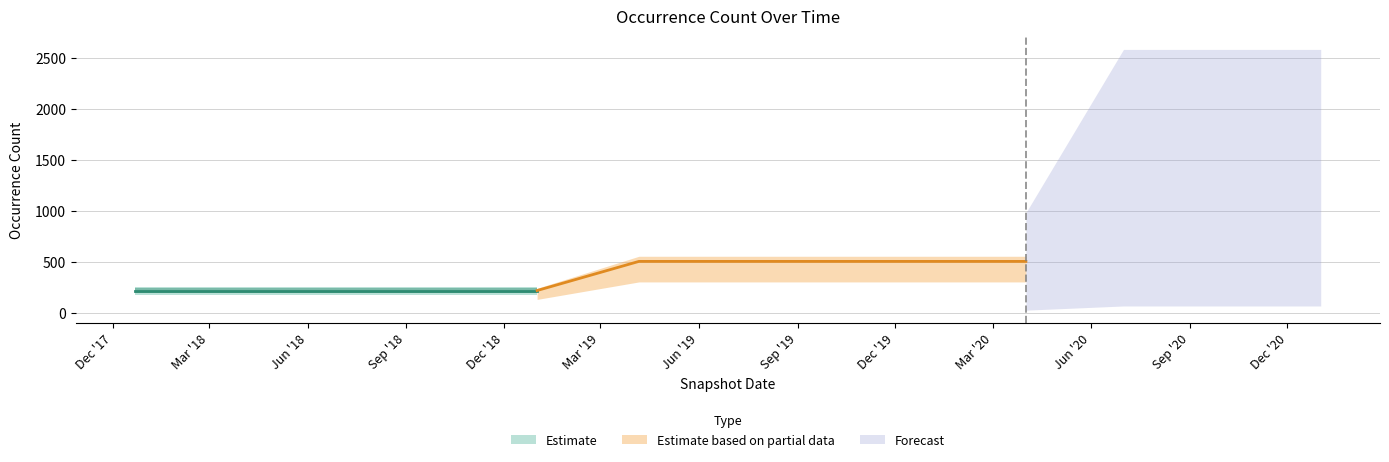

Rank the categories by value from lowest to highest.

2017-12-22, 2018-04-09, 2018-07-11, 2018-09-28, 2019-01-01, 2019-04-06, 2019-07-01, 2019-10-09, 2020-01-01, 2020-04-01, 2020-07-01, 2020-10-01, 2021-01-01